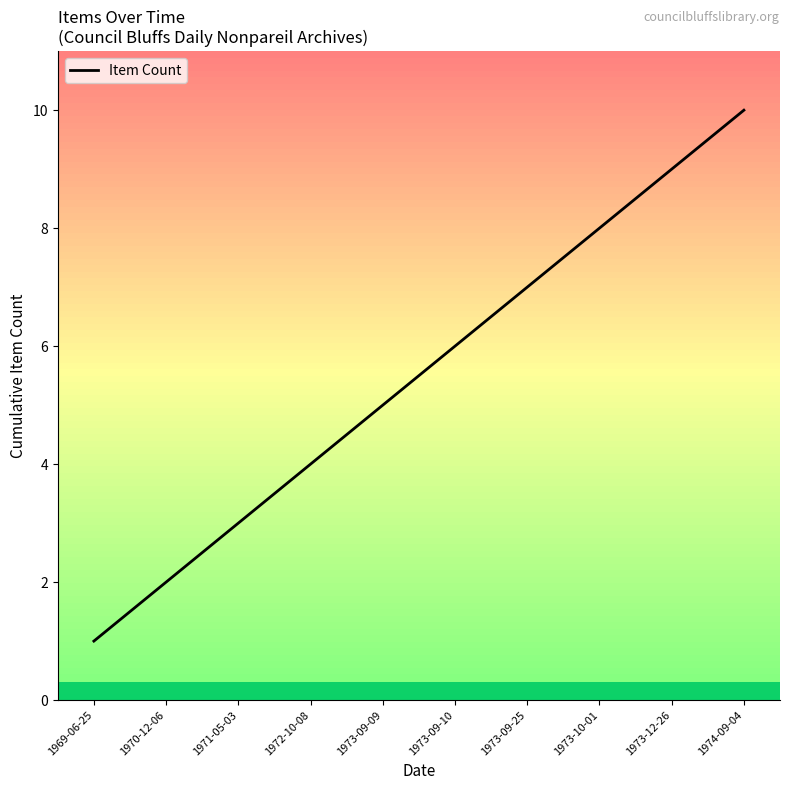

Reading left to right, transcribe all the data shown in this chart.

1	2	3	4	5	6	7	8	9	10